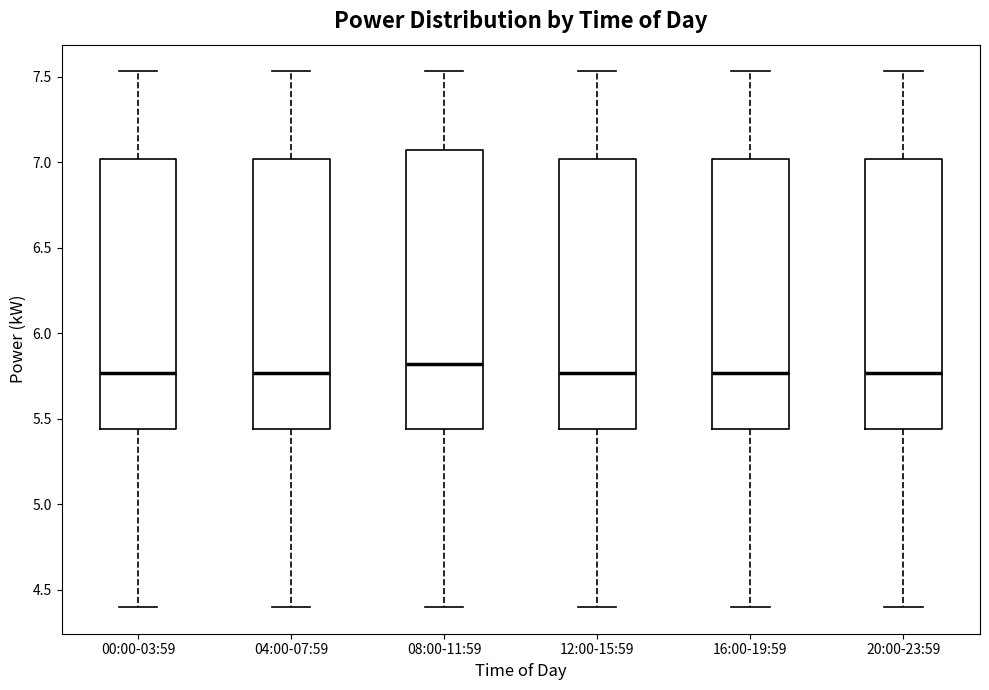

Reading left to right, read every box against the y-axis: the position of its median line, the range the box covers, and the ends of its whiskers. The values are not printed on the chart, so give them approximately, as read against the axis.

00:00-03:59: median 5.75, box 5.45 to 7.00, whiskers 4.40 to 7.55
04:00-07:59: median 5.75, box 5.45 to 7.00, whiskers 4.40 to 7.55
08:00-11:59: median 5.80, box 5.45 to 7.05, whiskers 4.40 to 7.55
12:00-15:59: median 5.75, box 5.45 to 7.00, whiskers 4.40 to 7.55
16:00-19:59: median 5.75, box 5.45 to 7.00, whiskers 4.40 to 7.55
20:00-23:59: median 5.75, box 5.45 to 7.00, whiskers 4.40 to 7.55